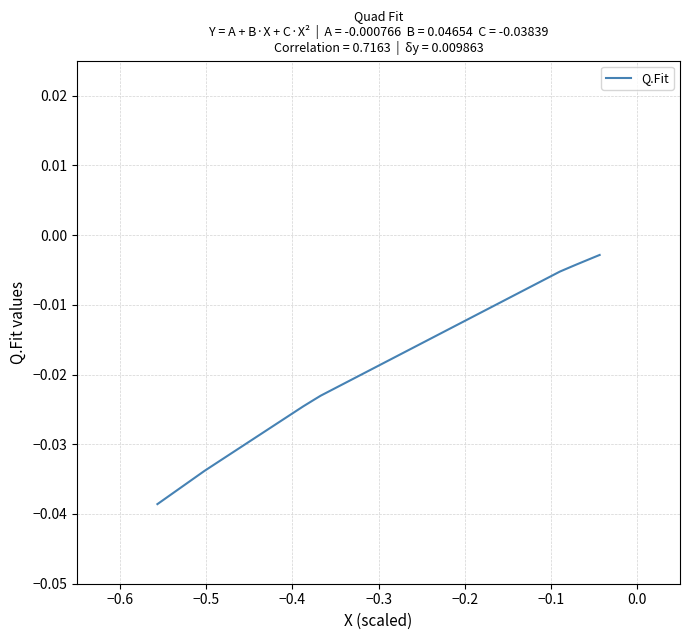

Is it true that the value at −0.5 is -0.0?

False